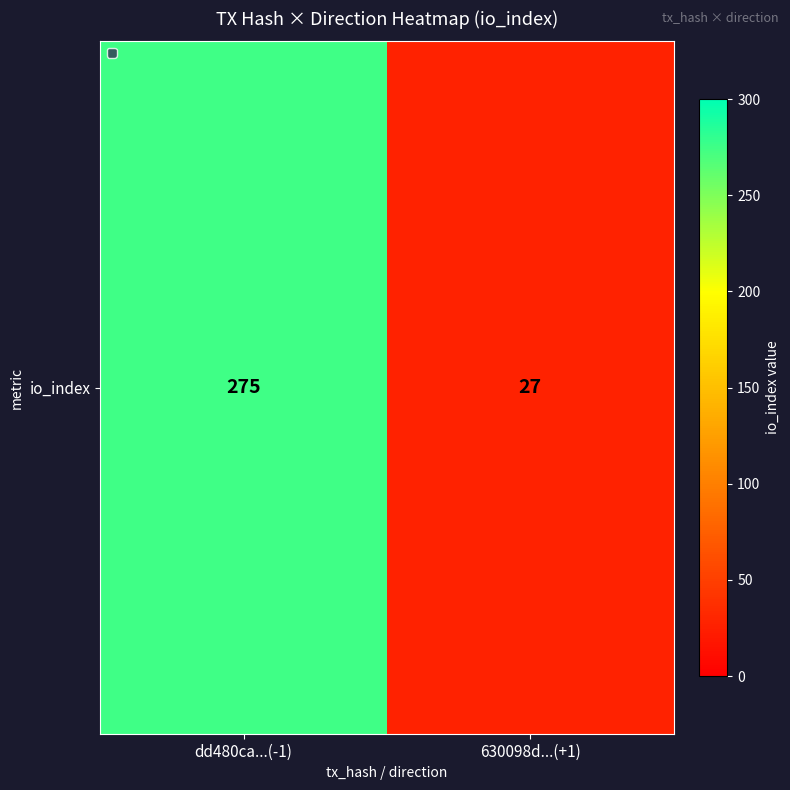

List the labels in order of value, largest first.

dd480ca...(-1), 630098d...(+1)